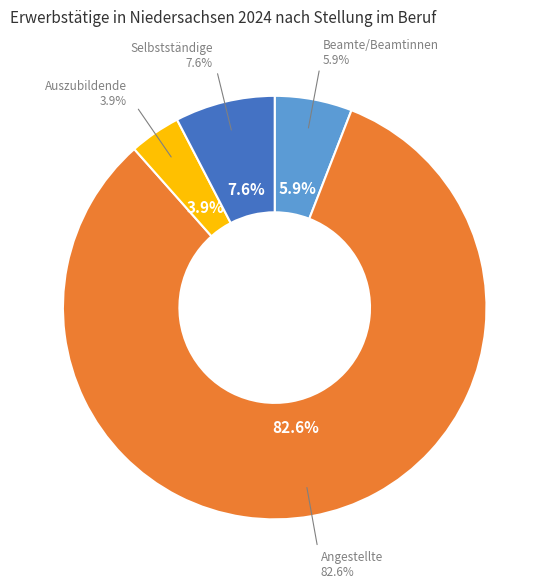

Which category accounts for the majority?

Angestellte